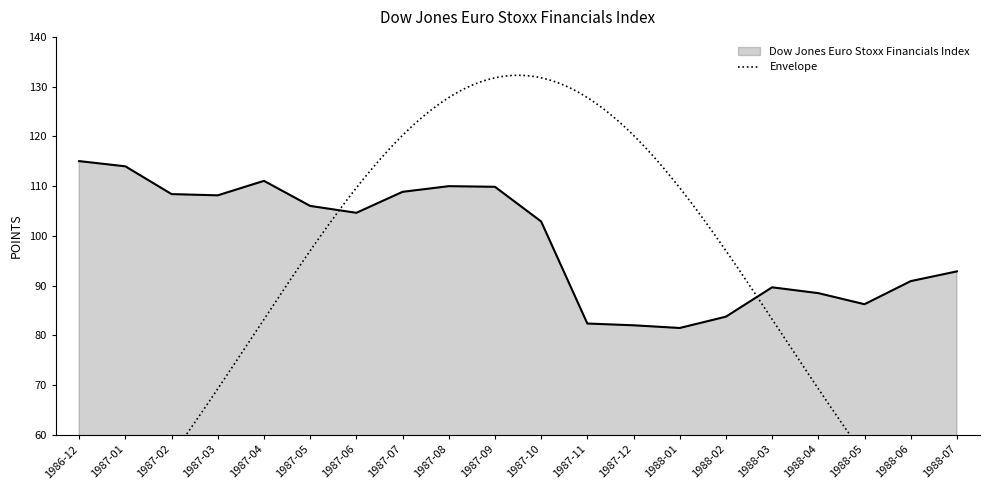

What is the label of the 3rd point from the right?

1988-05